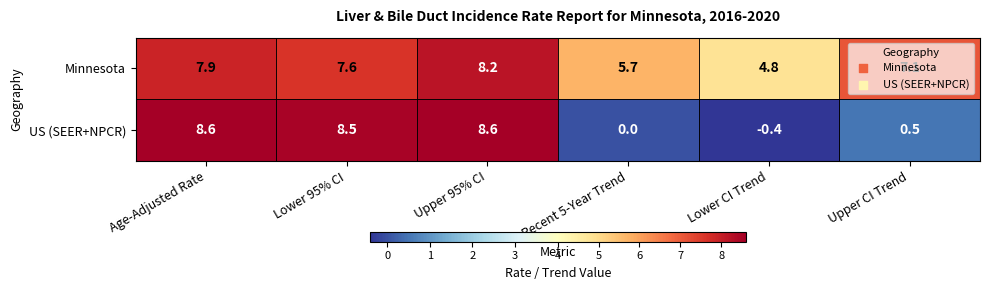

What is the minimum value shown in the chart?

-0.4